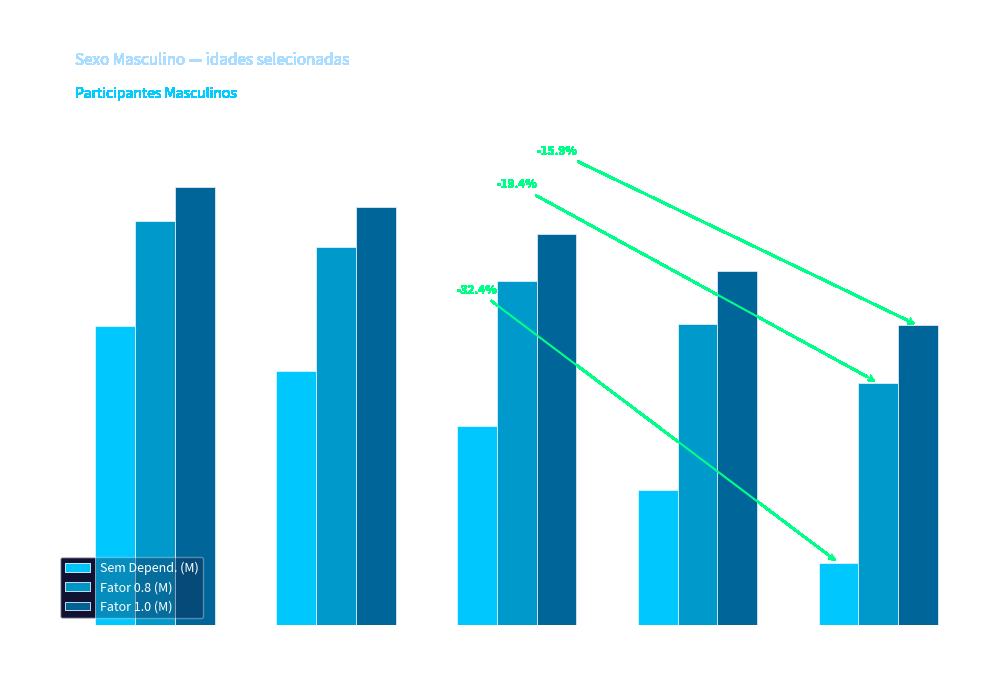

How many data points in Fator 1.0 (M) are above 15?

3